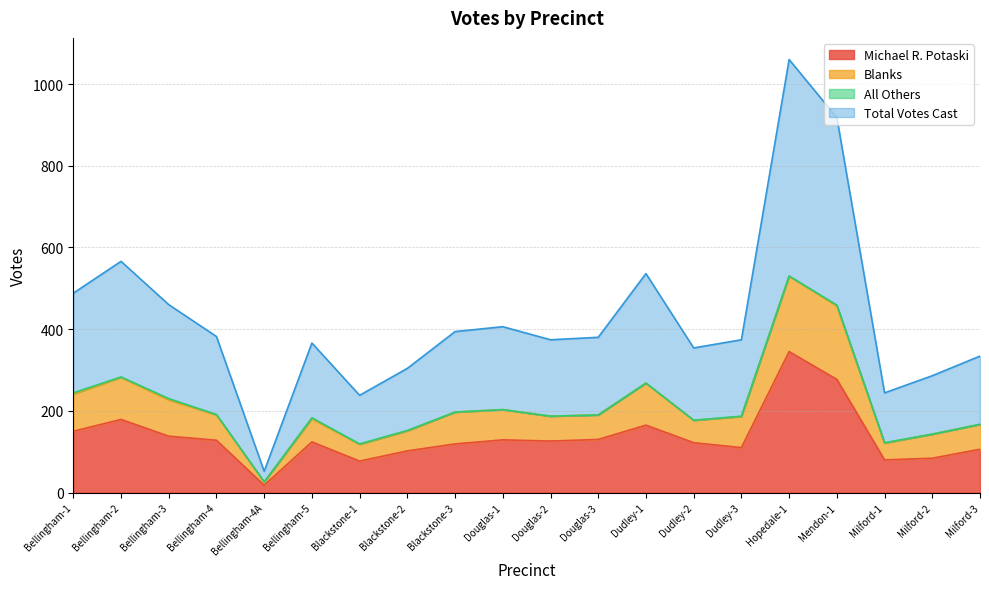

What position from the right is Dudley-2?

7